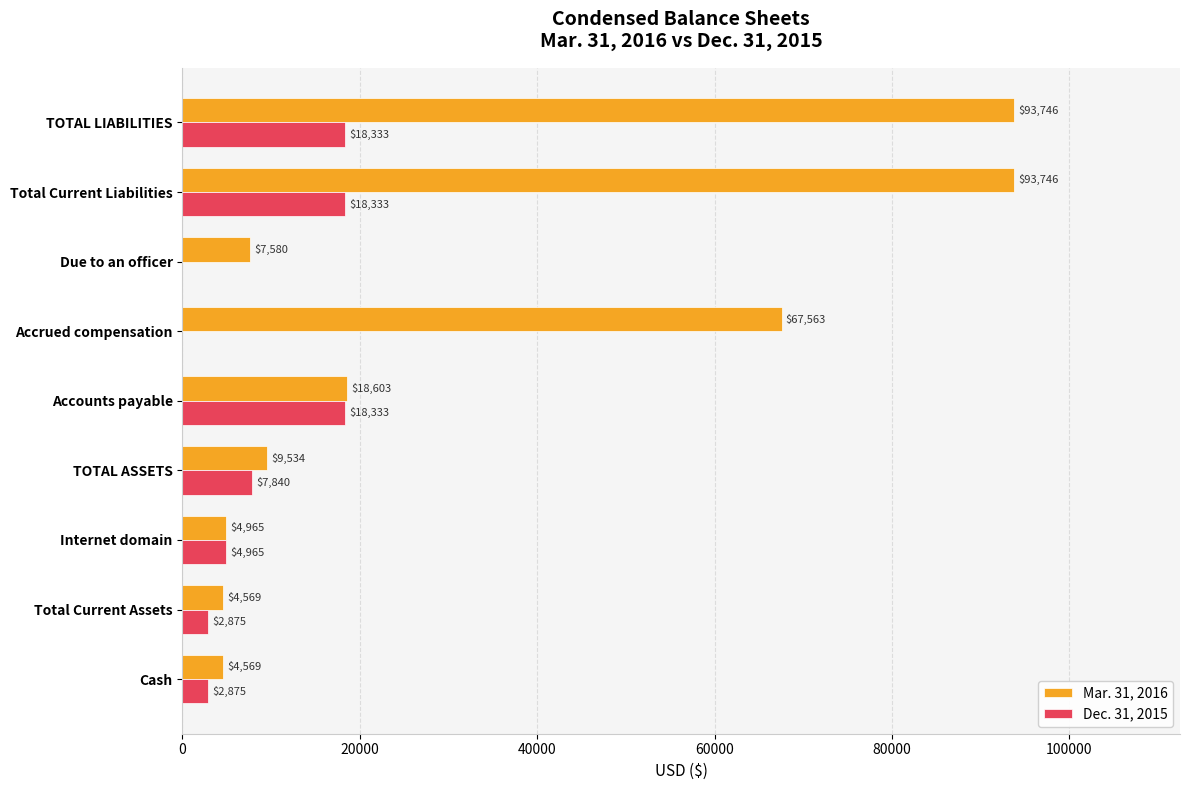

What is the sum of the Dec. 31, 2015 values at Total Current Assets and Cash?

5750